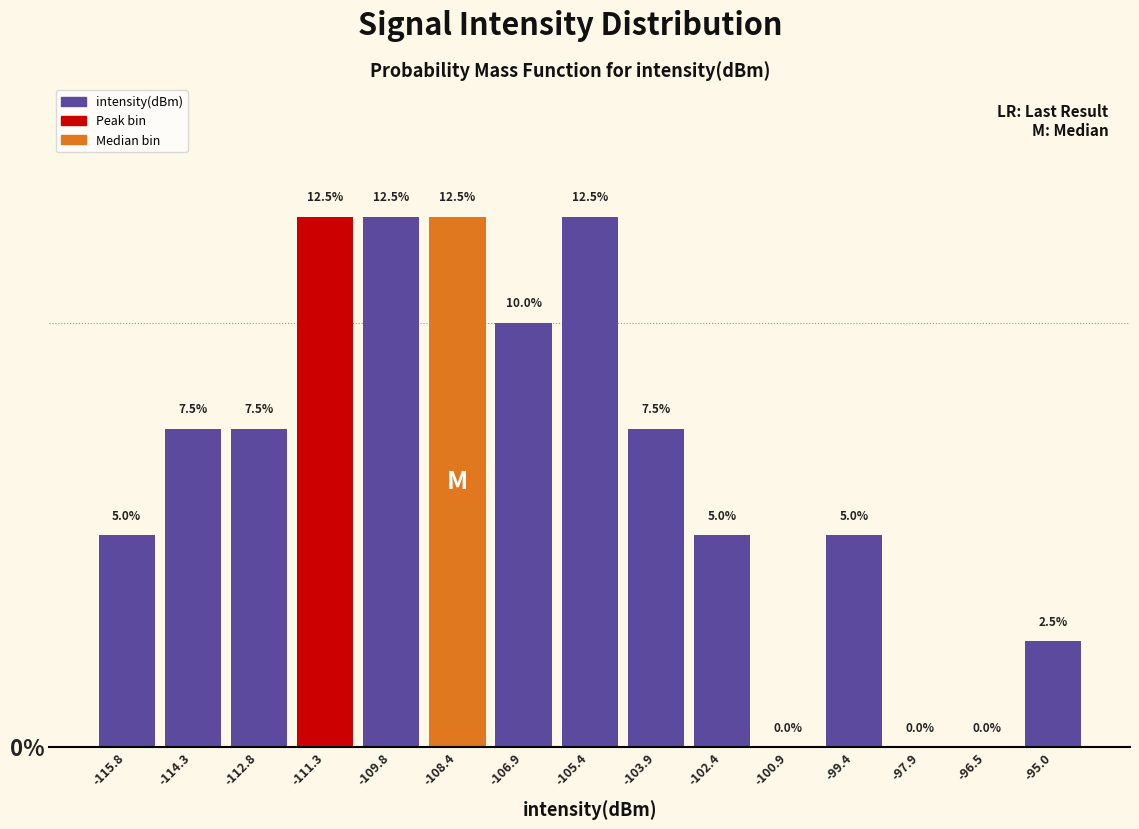

Reading left to right, list every bar in this chart as the range it spans on the x-axis followed by its height. The bar edges are not printed on the chart, so give them approximately, as read against the axis.

-116.6 to -115.0: 5.0
-115.0 to -113.6: 7.5
-113.6 to -112.0: 7.5
-112.0 to -110.6: 12.5
-110.6 to -109.2: 12.5
-109.2 to -107.6: 12.5
-107.6 to -106.2: 10.0
-106.2 to -104.6: 12.5
-104.6 to -103.2: 7.5
-103.2 to -101.6: 5.0
-101.6 to -100.2: 0.0
-100.2 to -98.6: 5.0
-98.6 to -97.2: 0.0
-97.2 to -95.8: 0.0
-95.8 to -94.2: 2.5